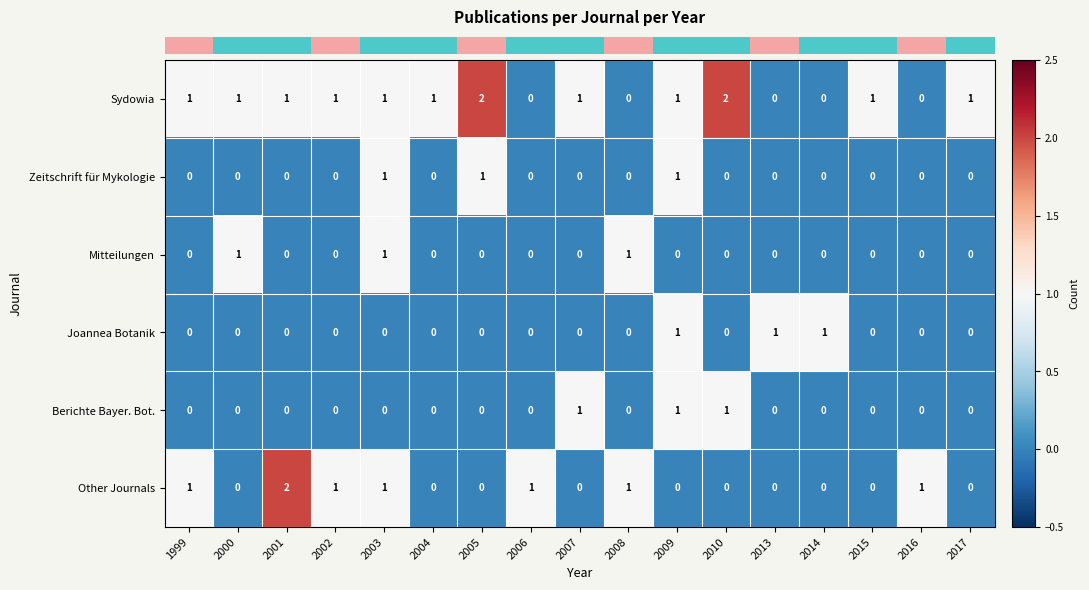

What is the sum of all Berichte Bayer. Bot. values?

3